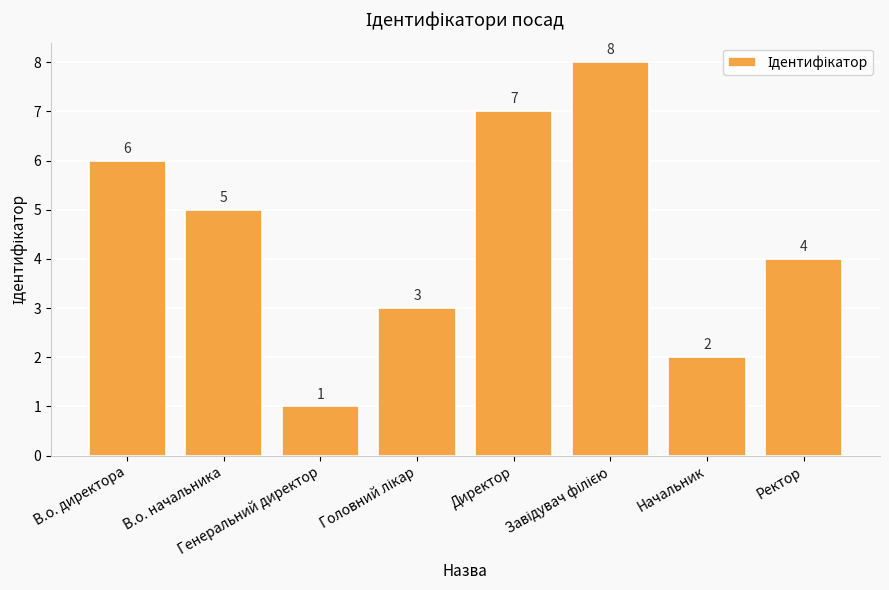

What position from the right is В.о. директора?

8